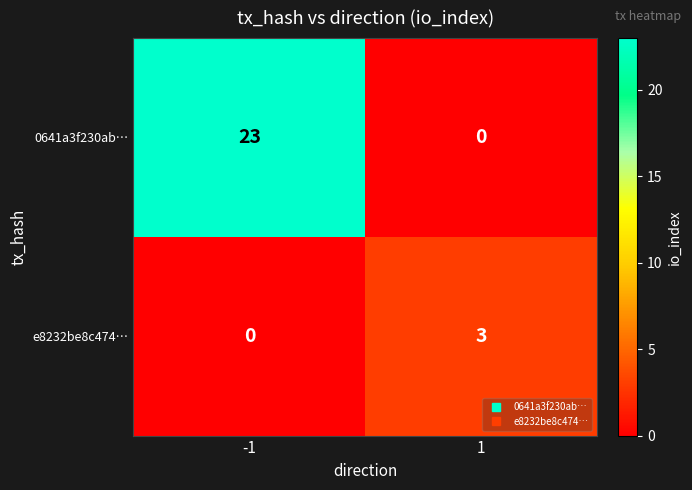

Rank the series by their maximum value, from highest to lowest.

0641a3f230ab…, e8232be8c474…